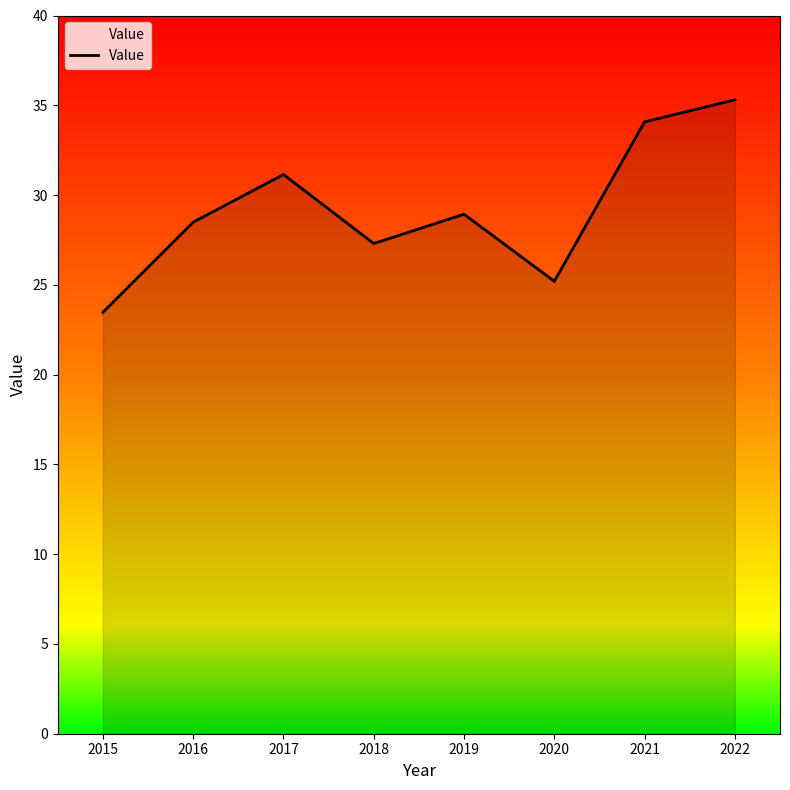

How many categories are shown in the chart?

8